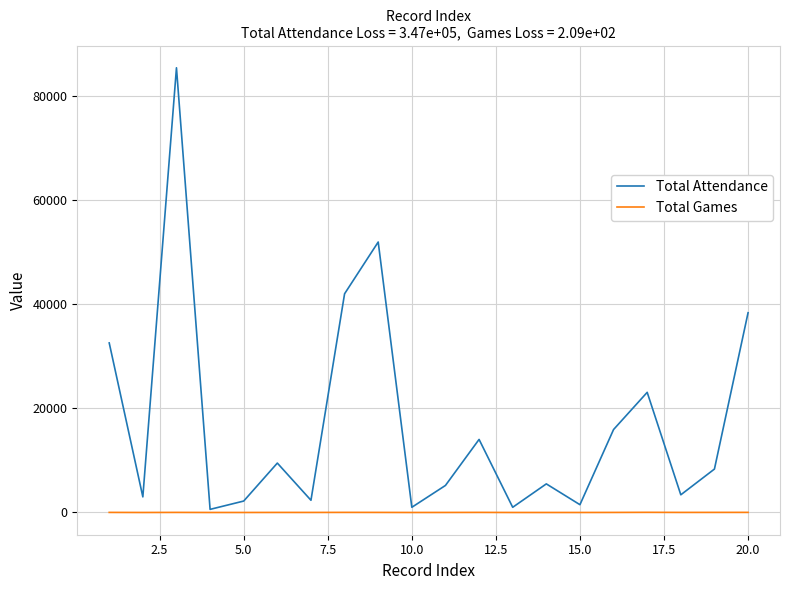

List the series in order of their peak value, highest first.

Total Attendance, Total Games